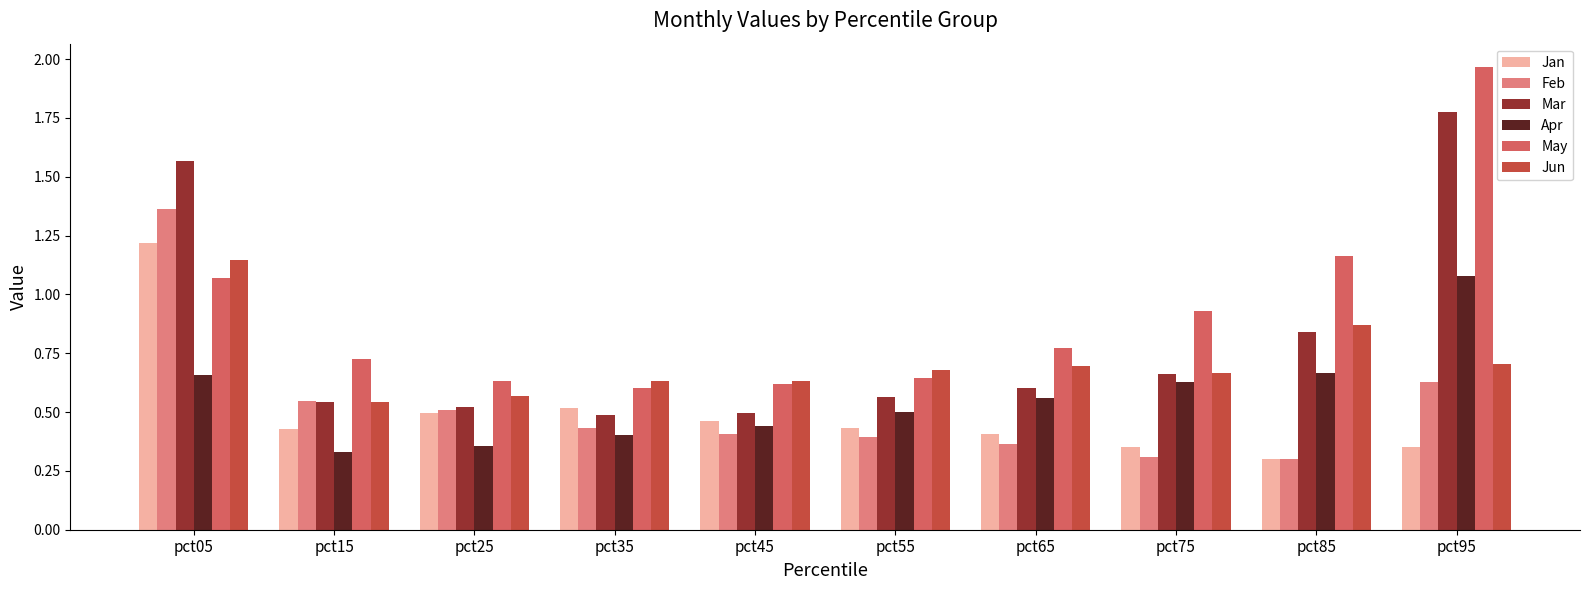

True or false: Jun has a value of 0.5 at pct15.

True